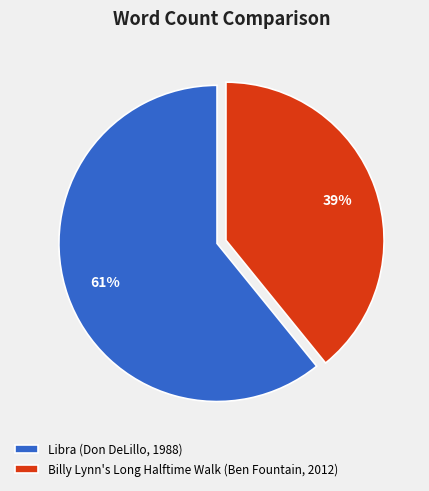

To the nearest percent, what percentage of the pie is Libra (Don DeLillo, 1988)?

61%